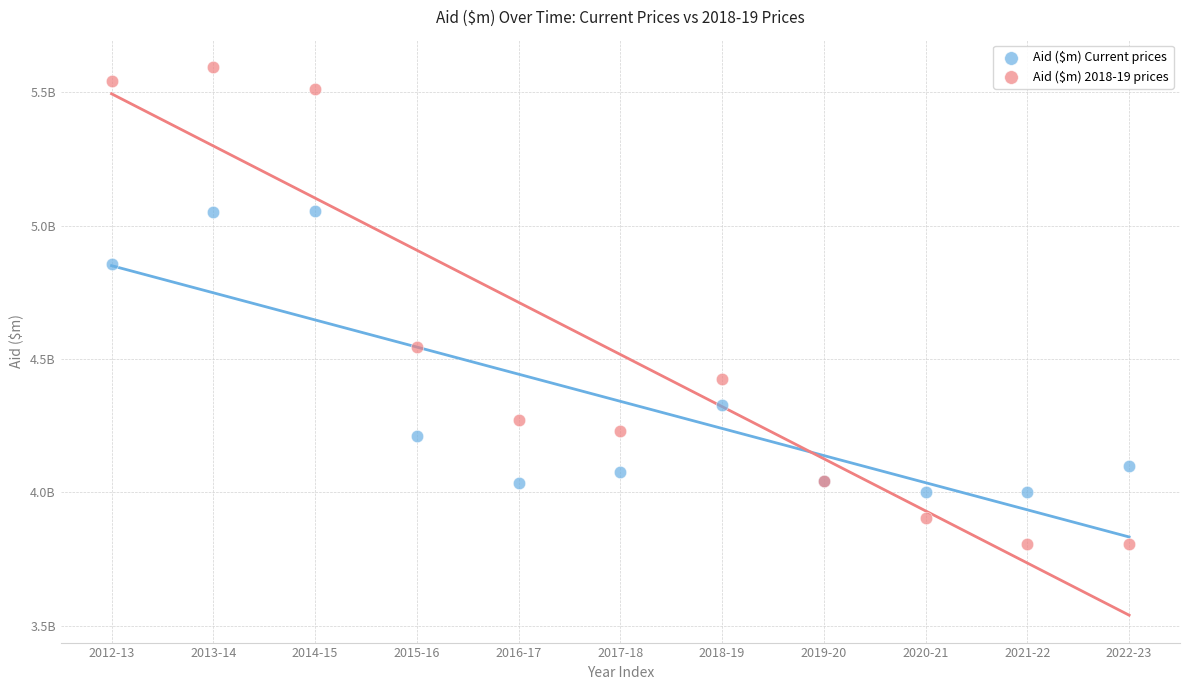

What are all the series names shown in the legend?

Aid ($m) Current prices, Aid ($m) 2018-19 prices